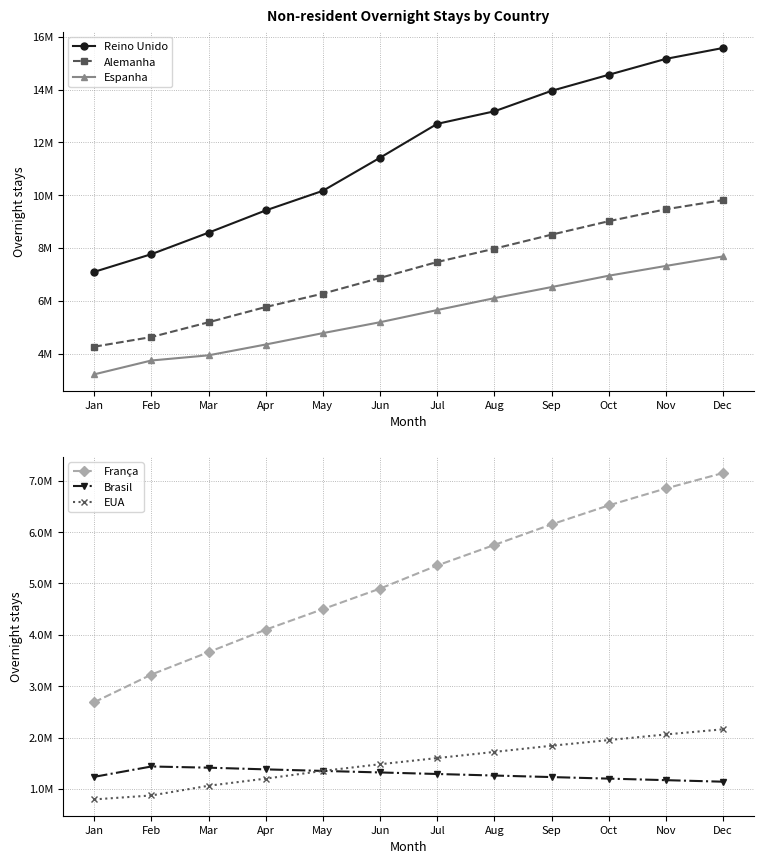

What is the difference between the maximum and second lowest values in the Espanha series?

3940073